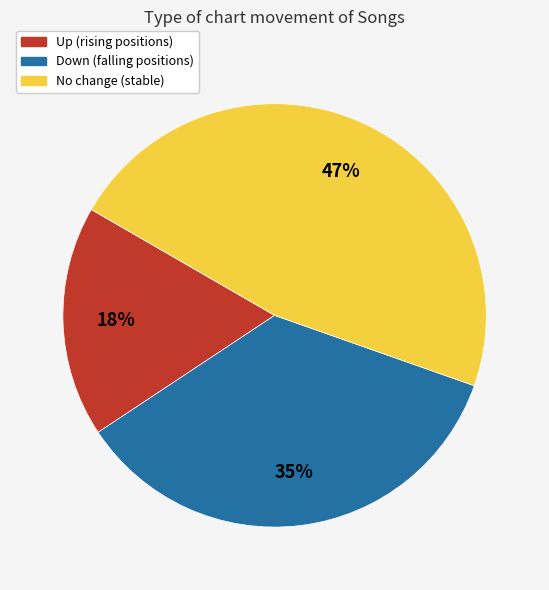

To the nearest percent, what is the average slice percentage?

33%